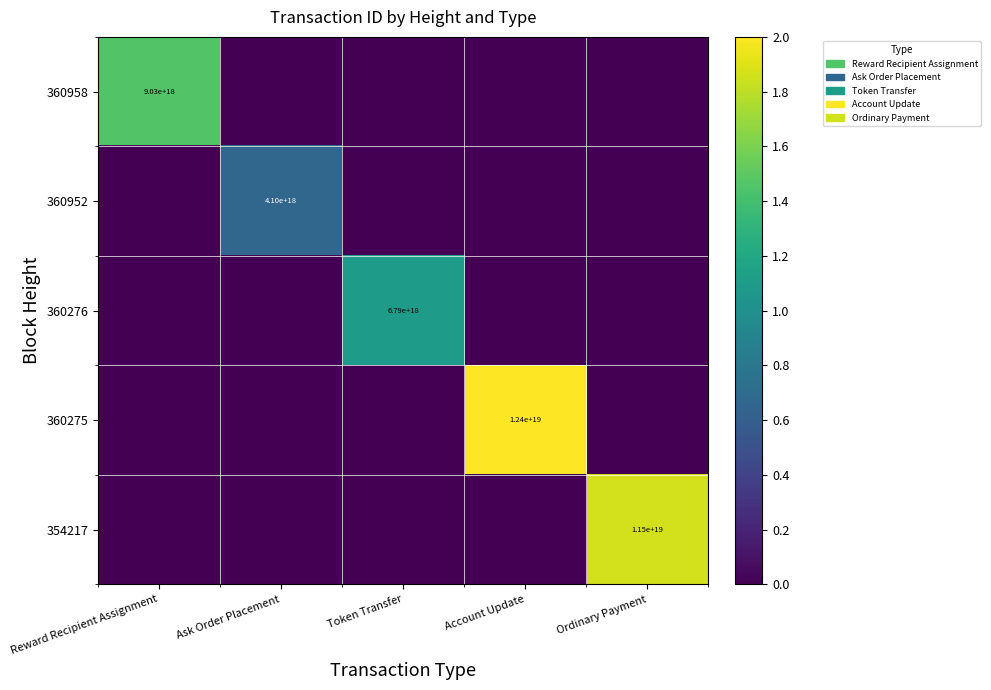

Is it true that 360276 equals 1416669642332220928 at Token Transfer?

False